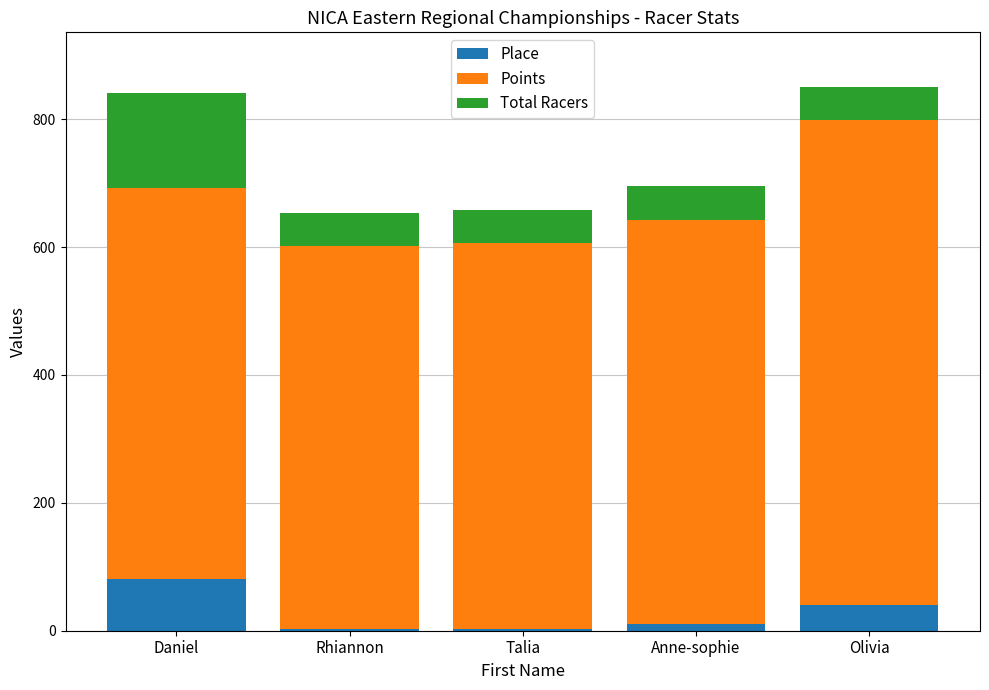

Which category has the highest value in the Place series?

Daniel